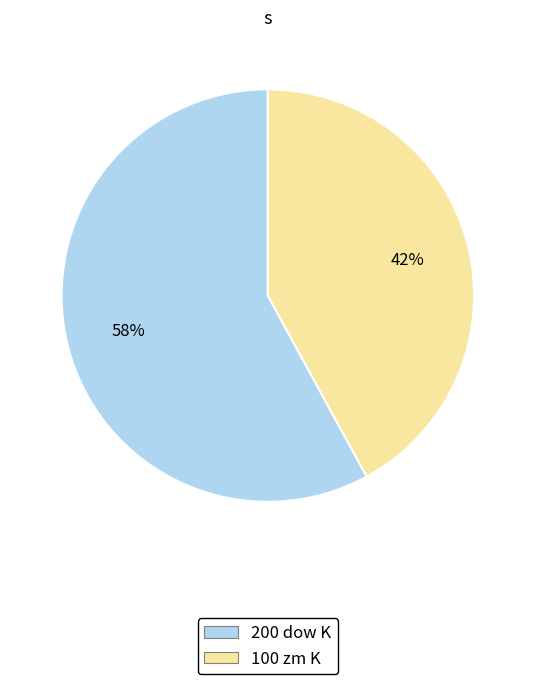

Between 100 zm K and 200 dow K, which is larger?

200 dow K